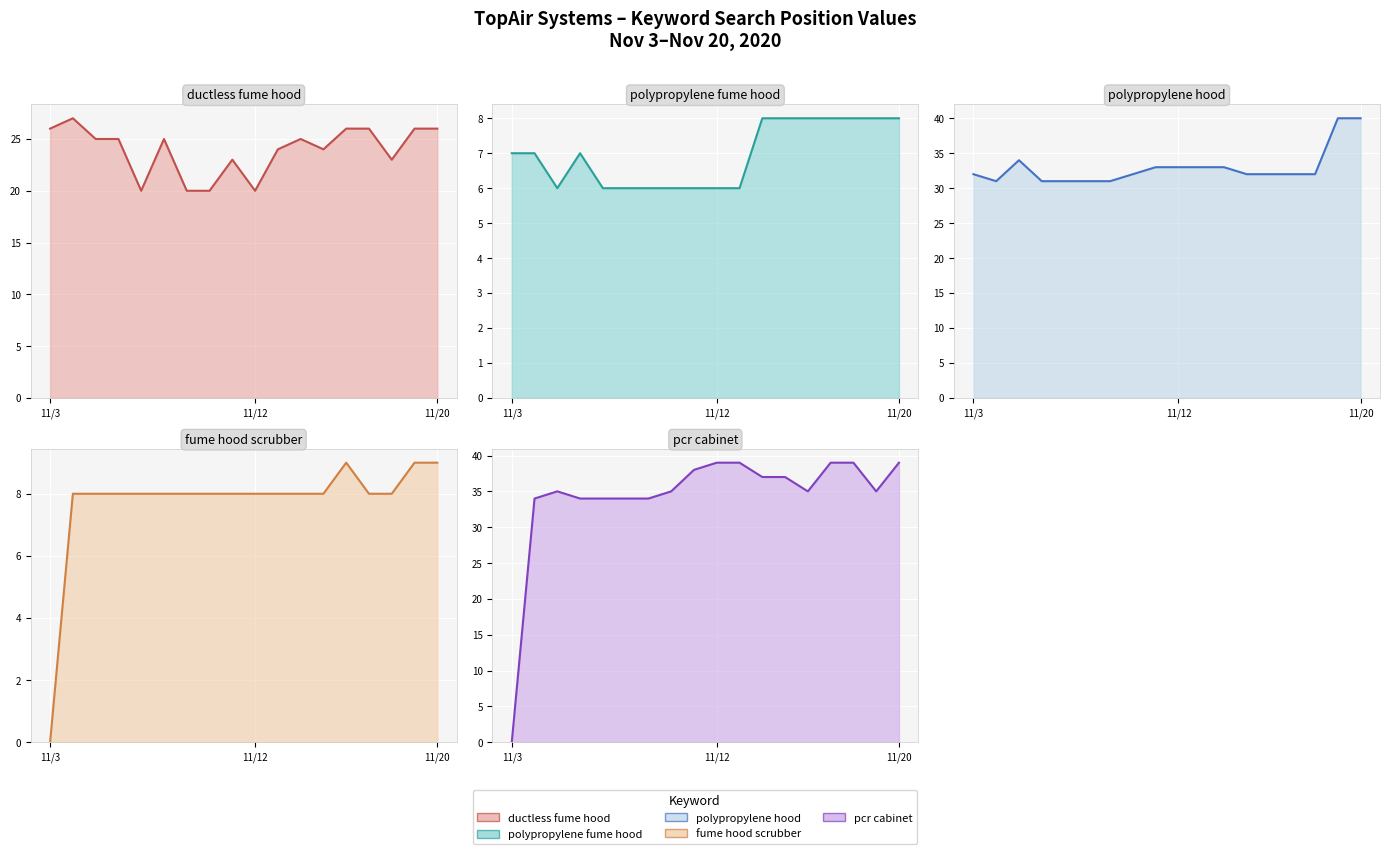

How many series are shown in this chart?

5